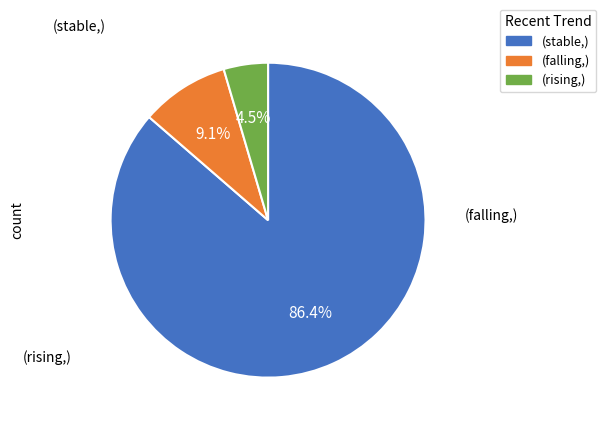

Is there a majority slice in this chart?

Yes